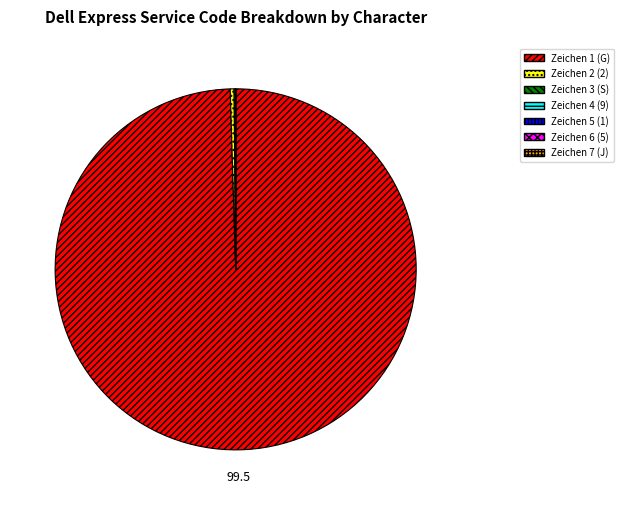

What is the largest slice in the pie chart?

Zeichen 1 (G)